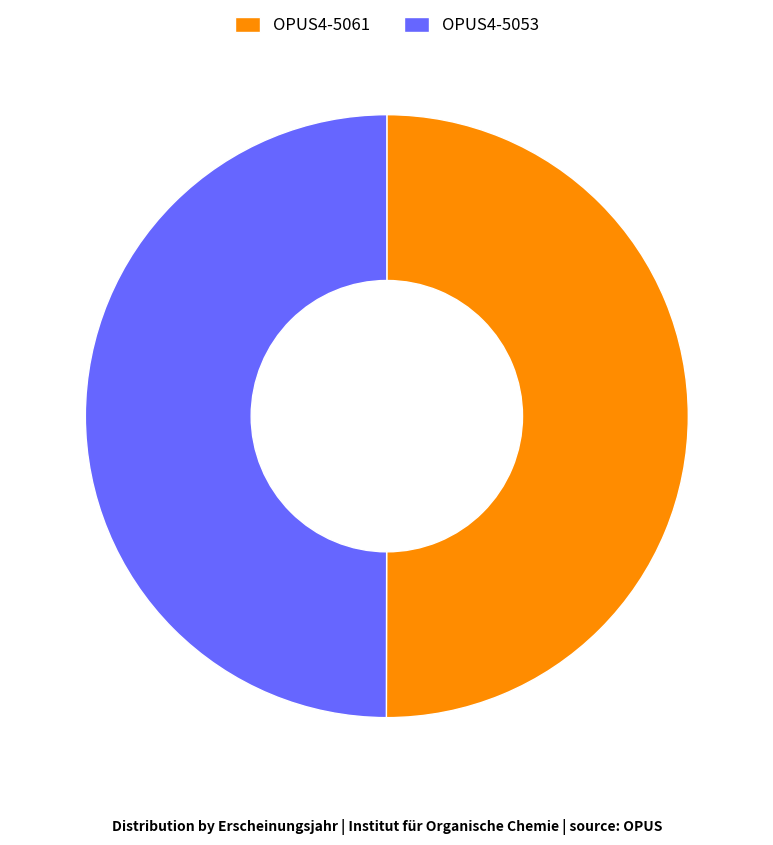

What is the ratio of the value at OPUS4-5061 to the value at OPUS4-5053?

1.0